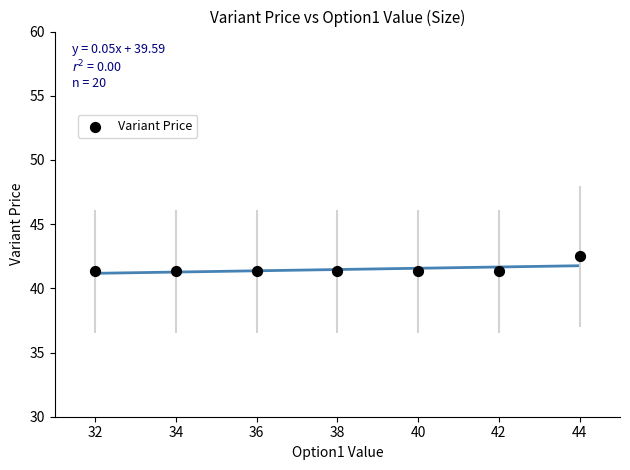

What is the range of Y values (max minus min)?

1.2